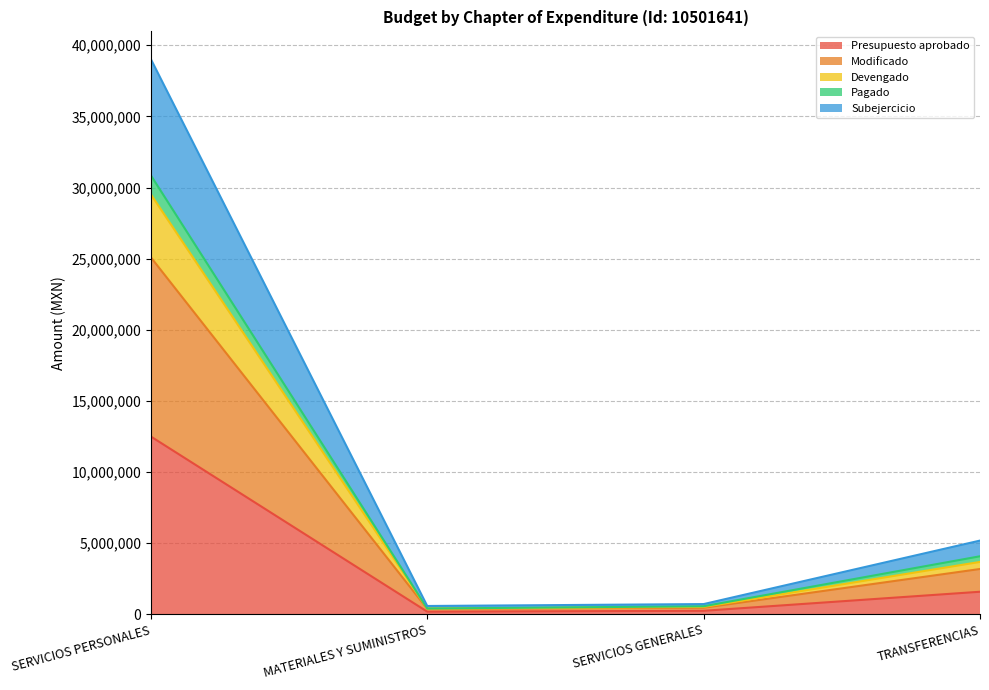

Which label corresponds to the largest value in the chart?

SERVICIOS PERSONALES